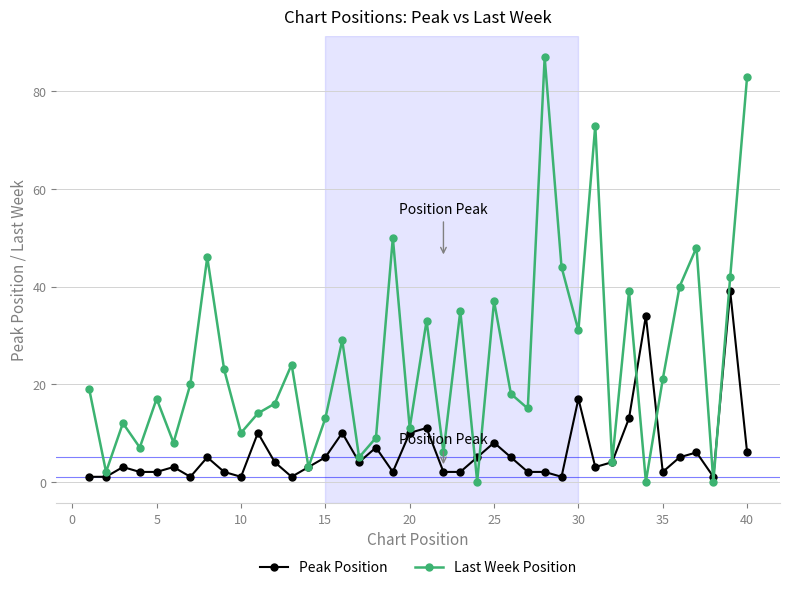

List the series in order of their overall mean, lowest first.

Peak Position, Last Week Position